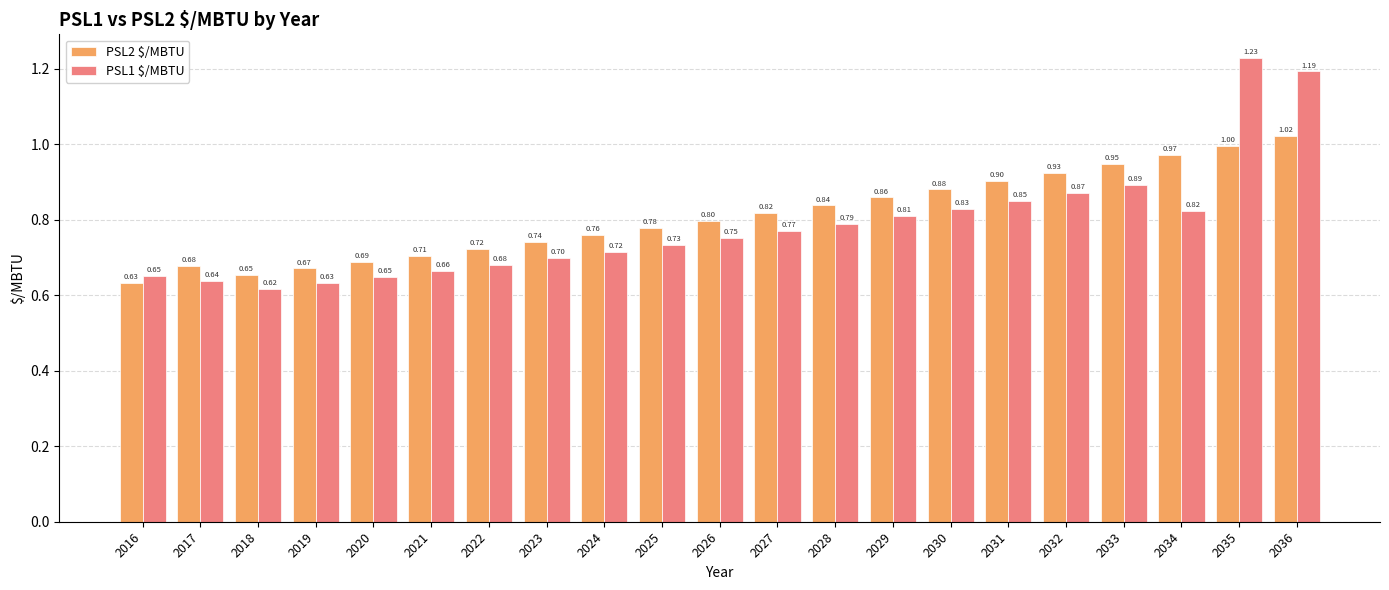

What value does the PSL1 $/MBTU series have at 2026?

0.8